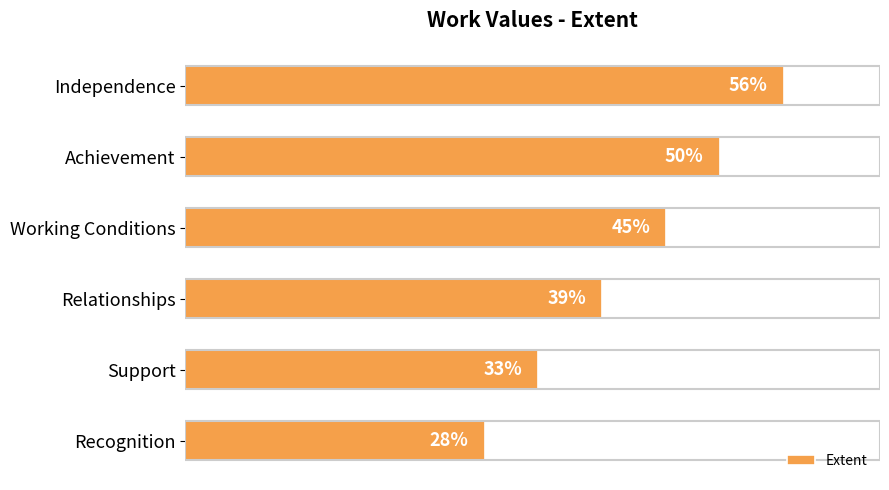

Rank the categories by value from lowest to highest.

Recognition, Support, Relationships, Working Conditions, Achievement, Independence